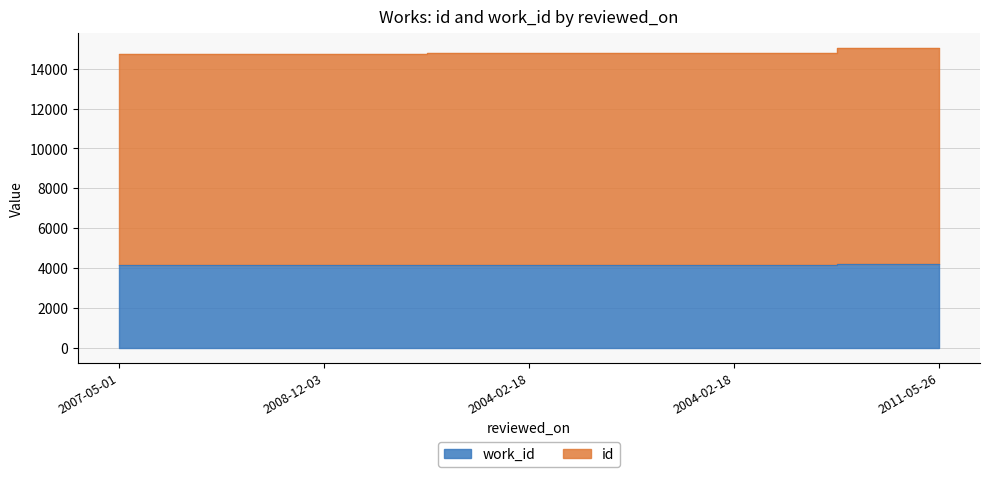

What is the sum of all work_id values?

20727